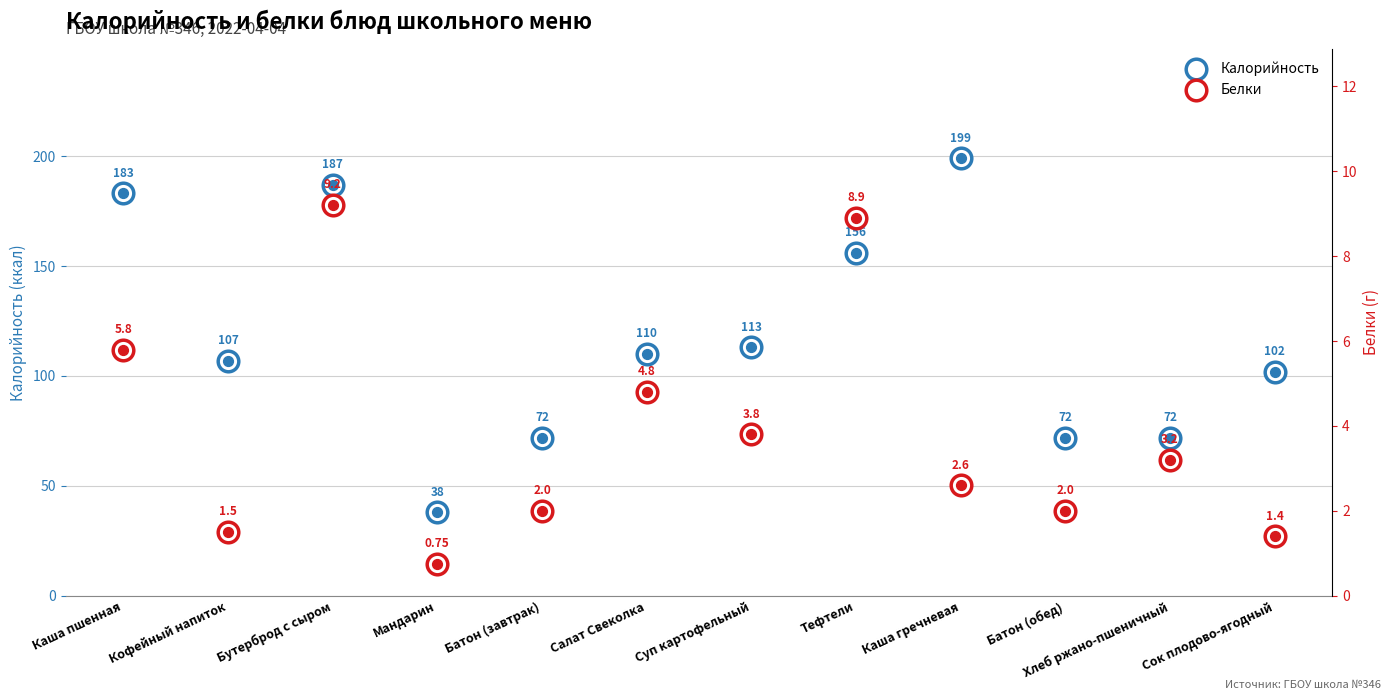

Which series has the largest total across all categories?

Калорийность